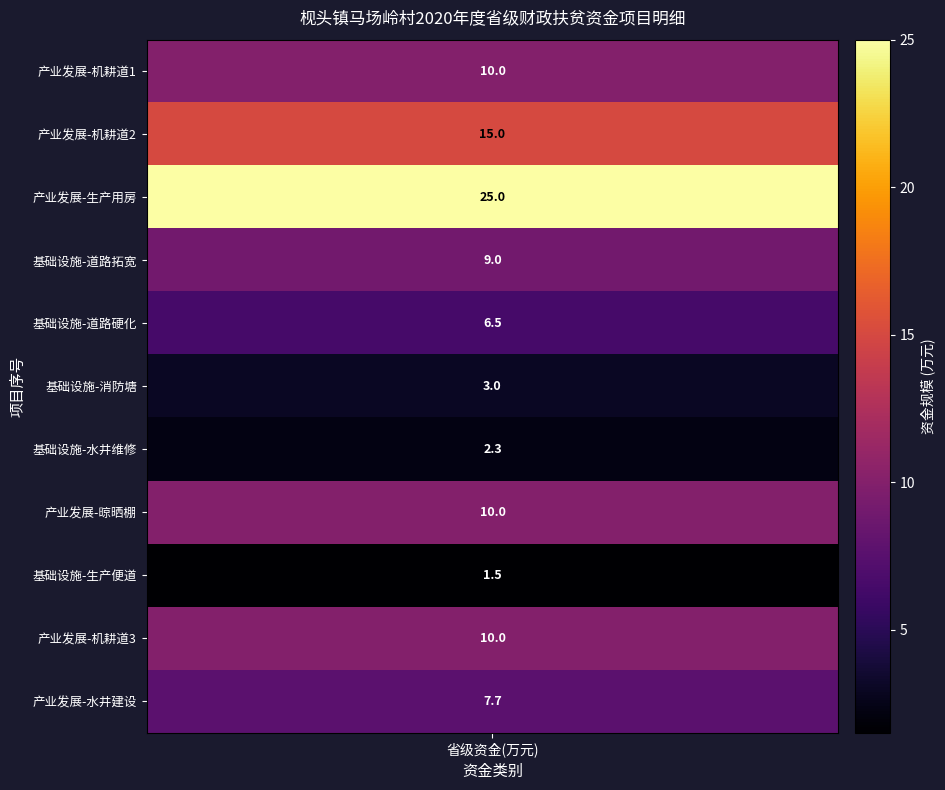

Rank the categories by value from highest to lowest.

3, 2, 1, 8, 10, 4, 11, 5, 6, 7, 9